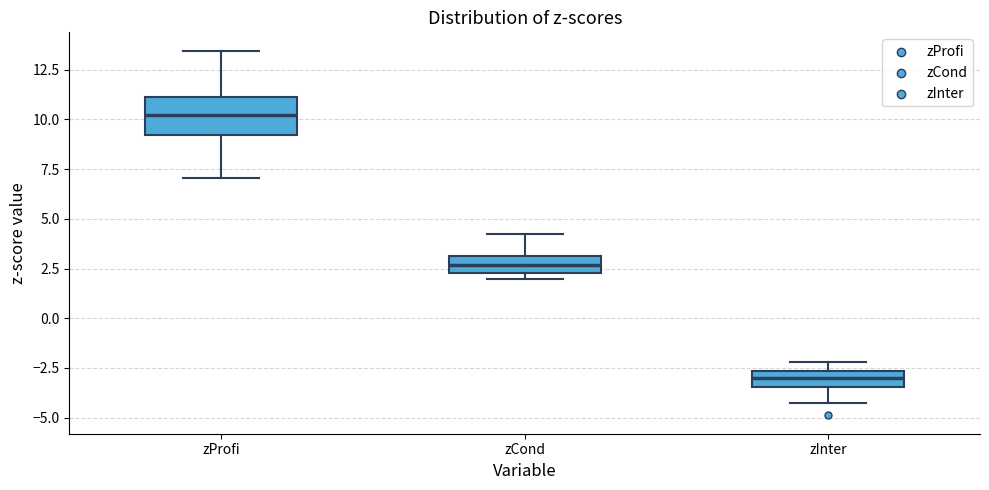

Comparing the boxes themselves (not the whiskers), which one is the tallest?

zProfi